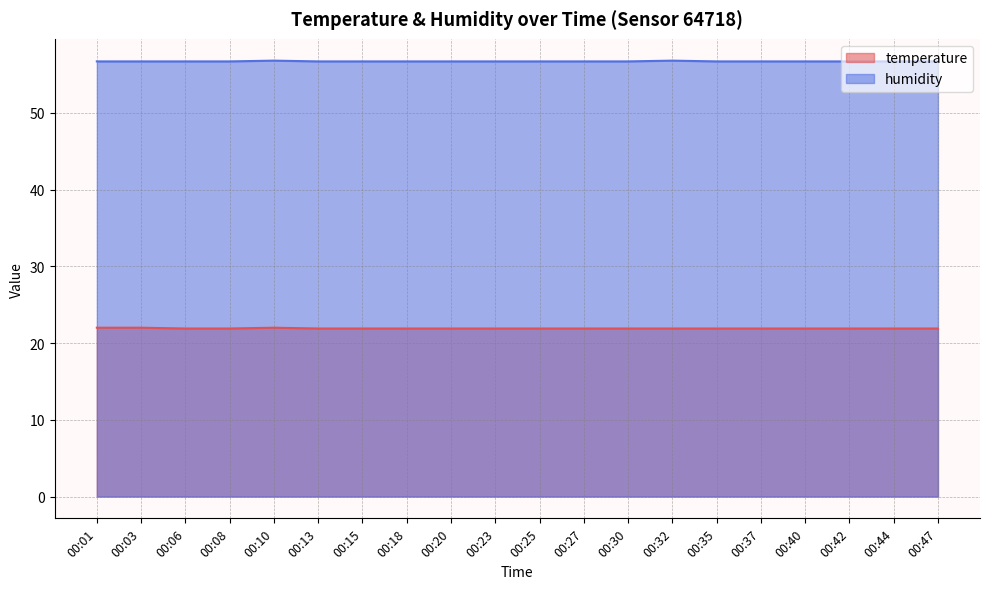

True or false: temperature and humidity cross at least once.

False